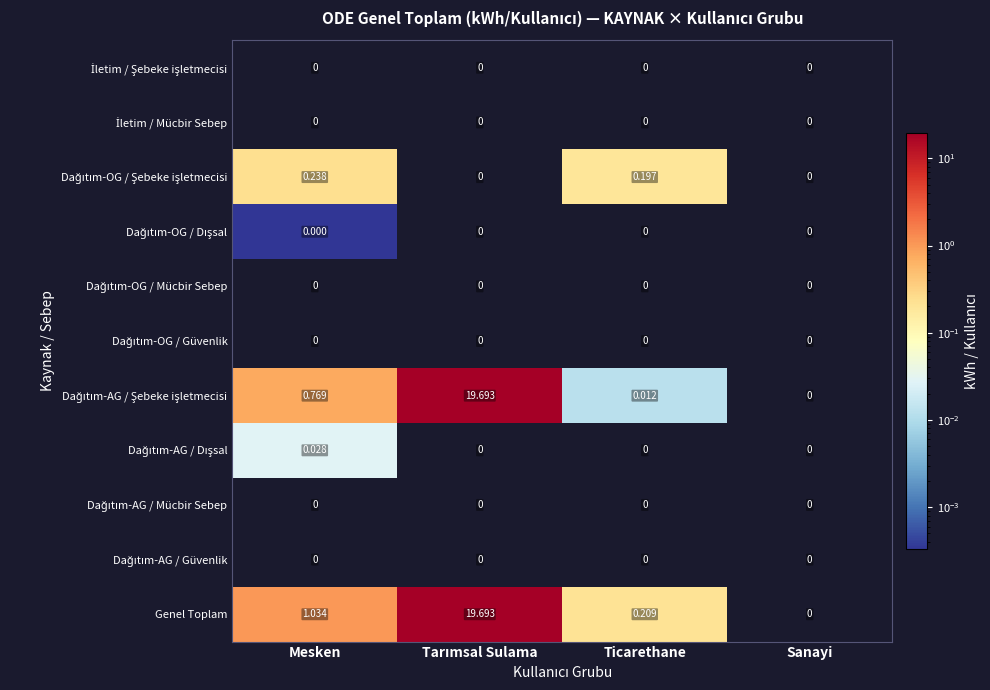

At how many categories does at least one series exceed 8?

1